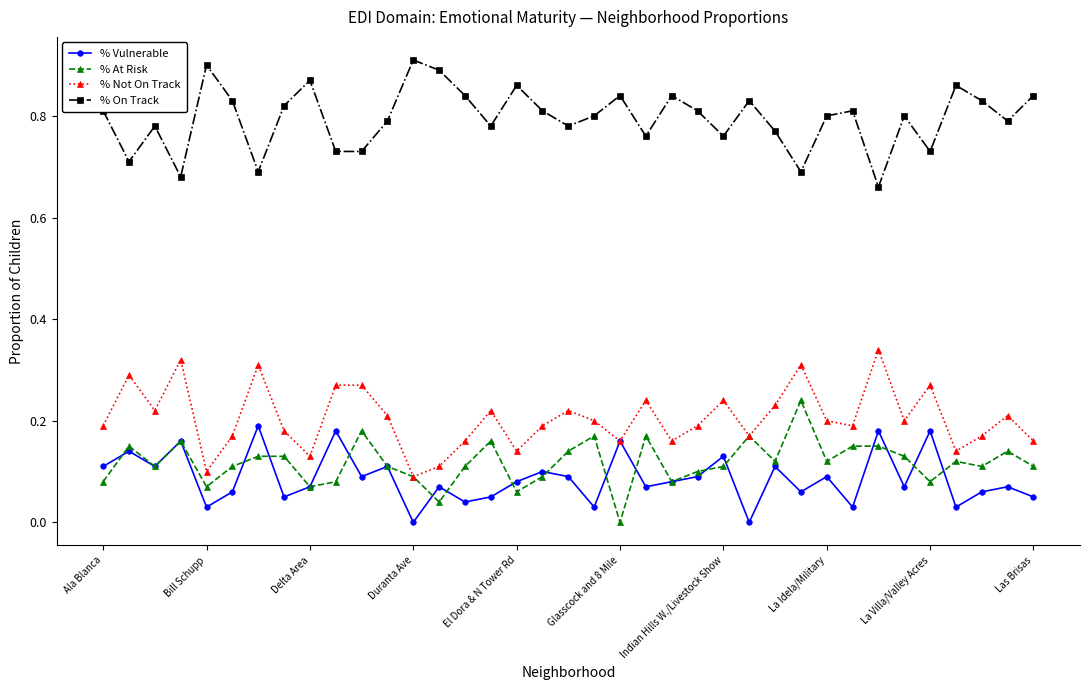

True or false: % On Track has more than 2 interior local peaks.

True